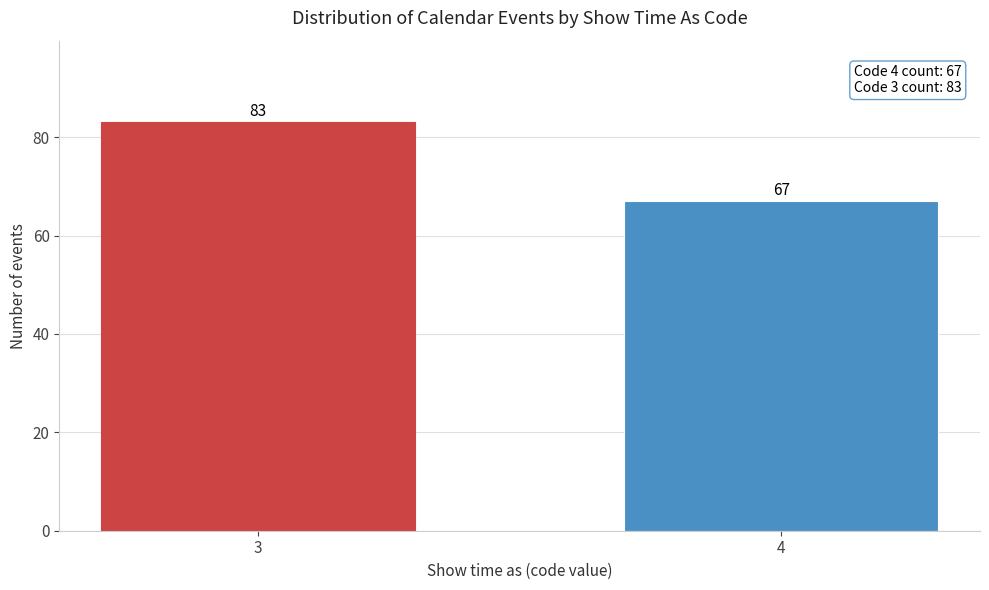

Reading left to right, extract all data points from this chart.

3=83	4=67